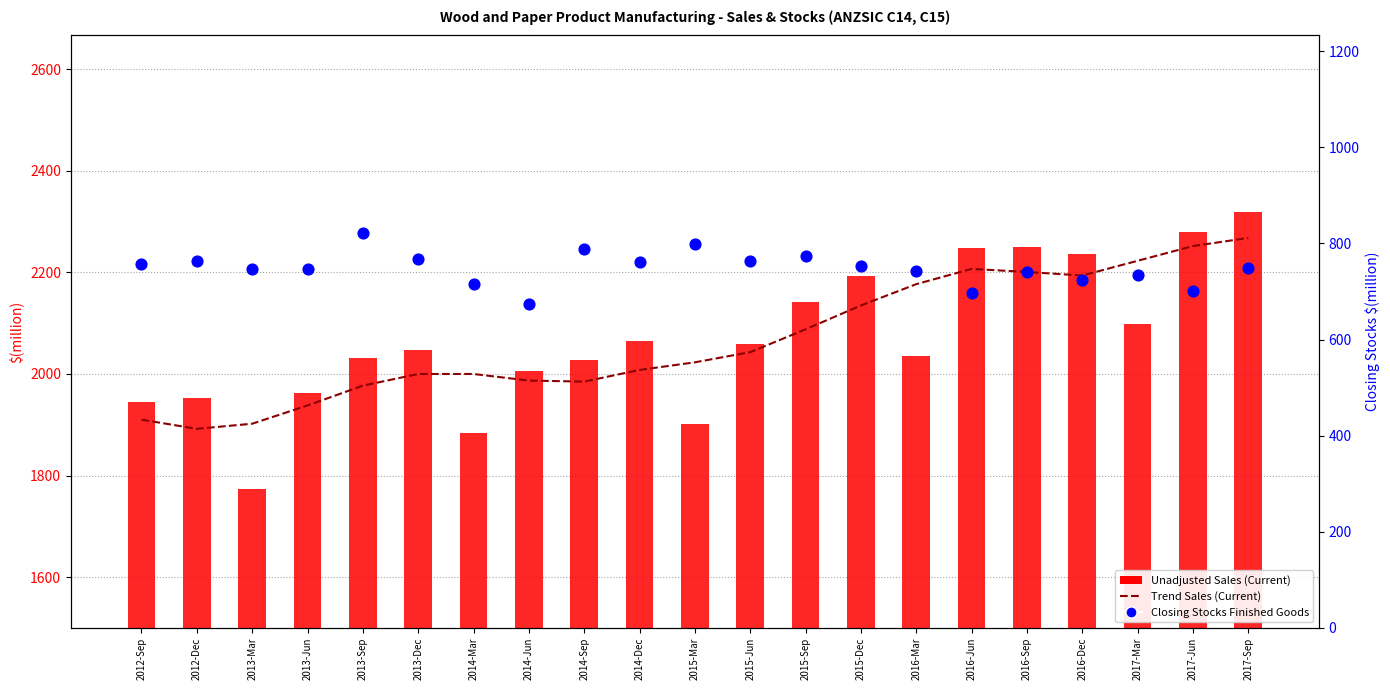

Which series contains the highest Y value?

Unadjusted Sales (Current)